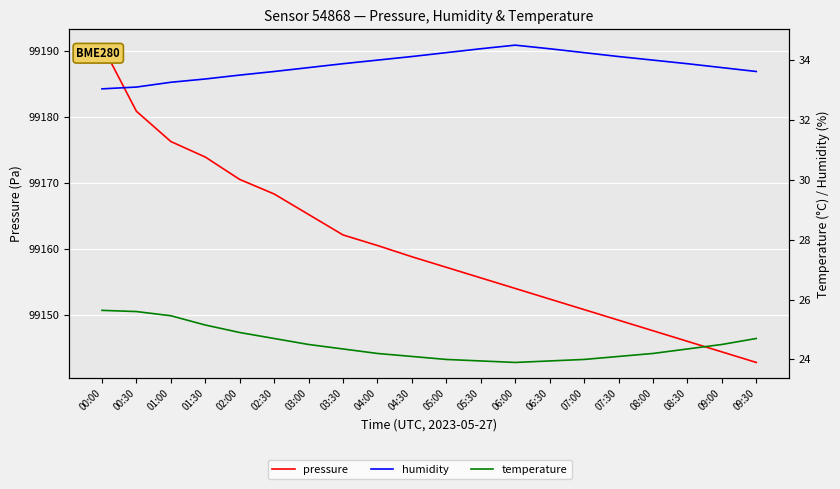

What are all the series names shown in the legend?

pressure, temperature, humidity